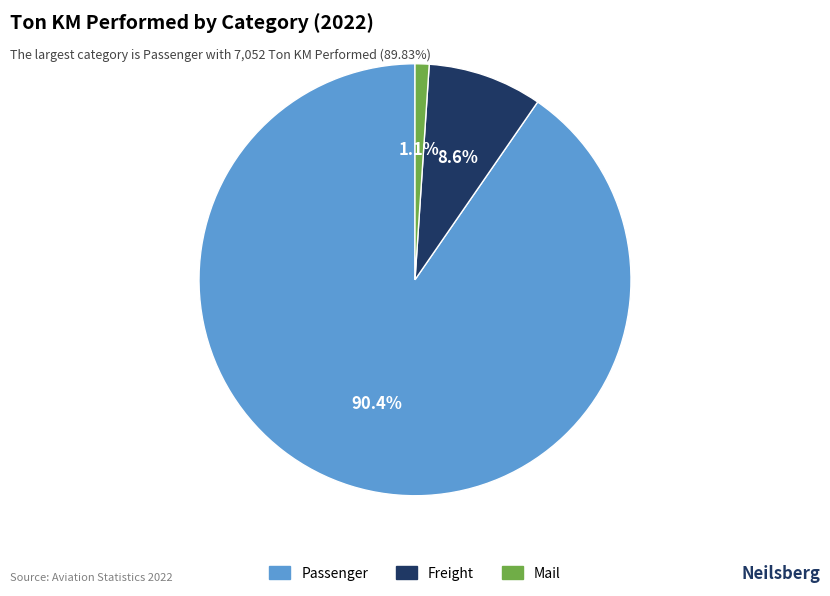

Rank the categories by value from highest to lowest.

Passenger, Freight, Mail